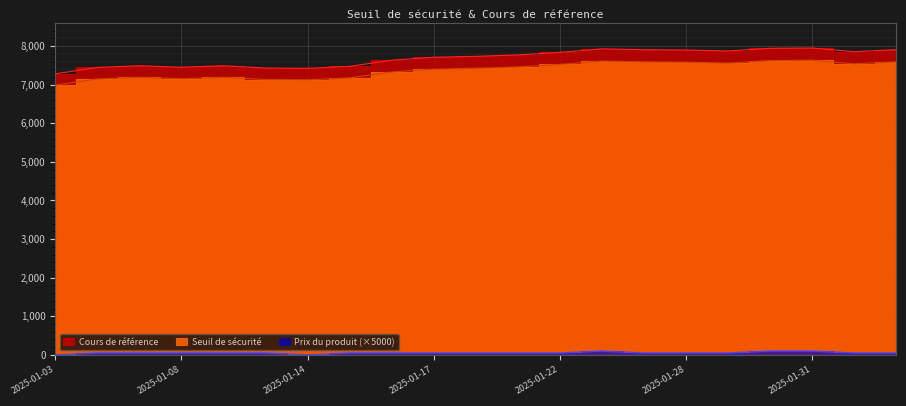

What is the total value across all series at 2025-01-08?

14656.7